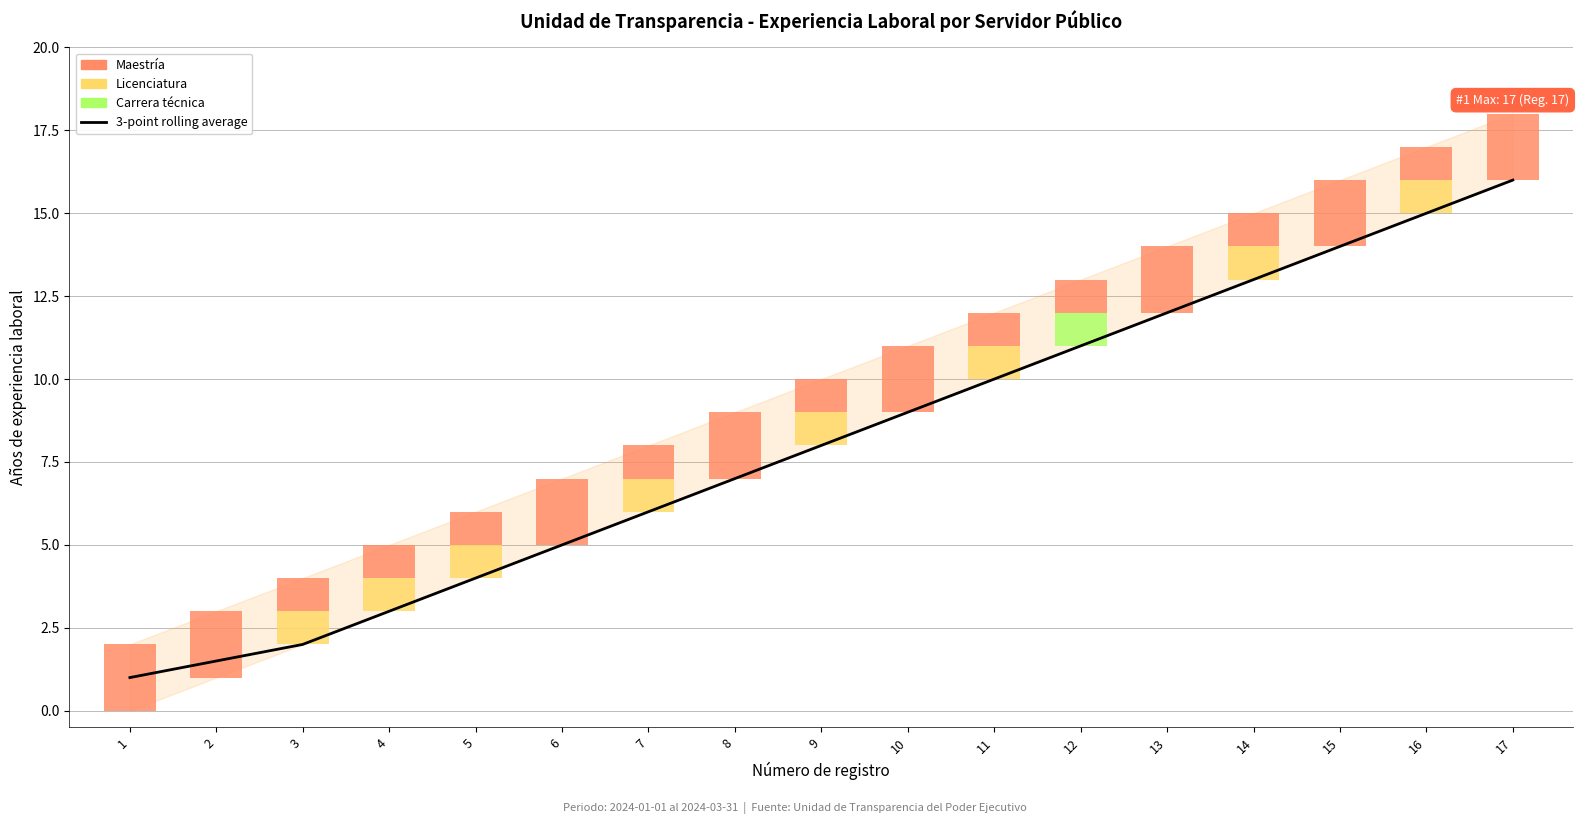

Which category has the highest value across all series?

17